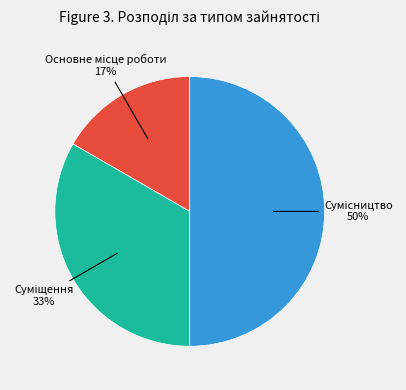

To the nearest percent, what is the average slice percentage?

33%